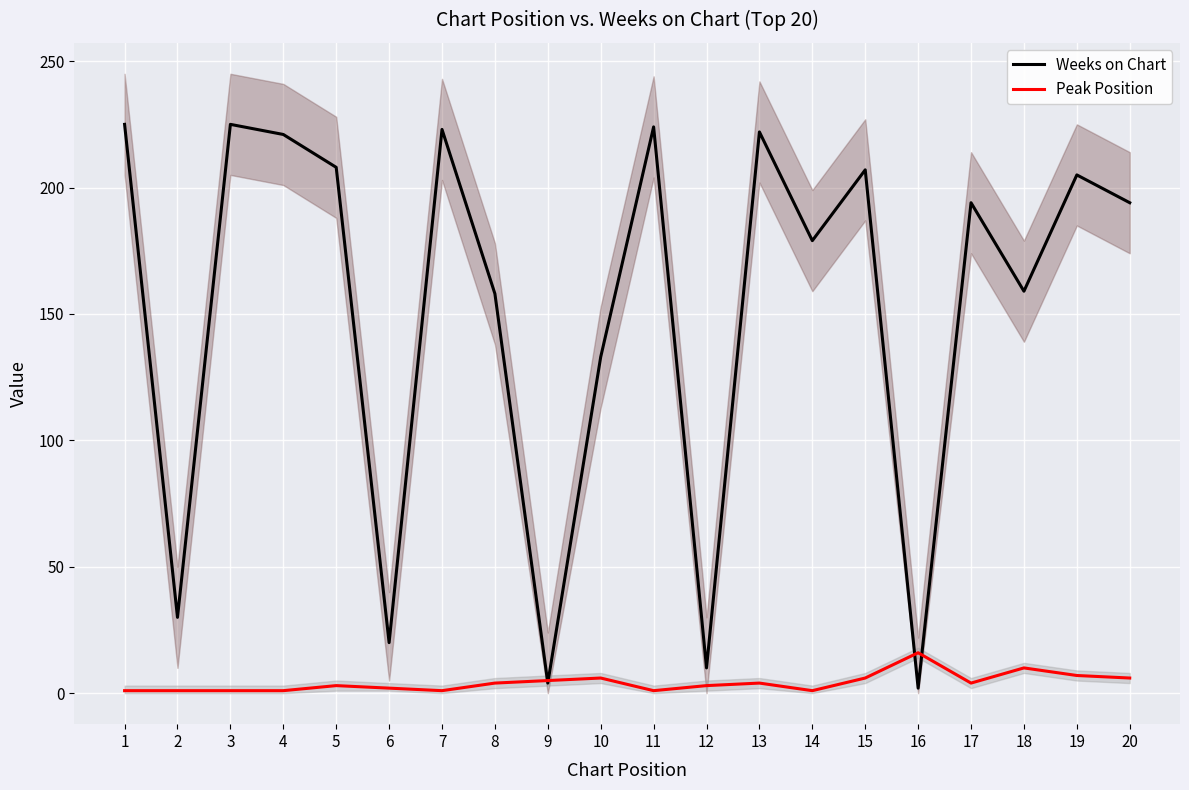

What is the value of the Weeks on Chart point at the 2nd from the left?

30